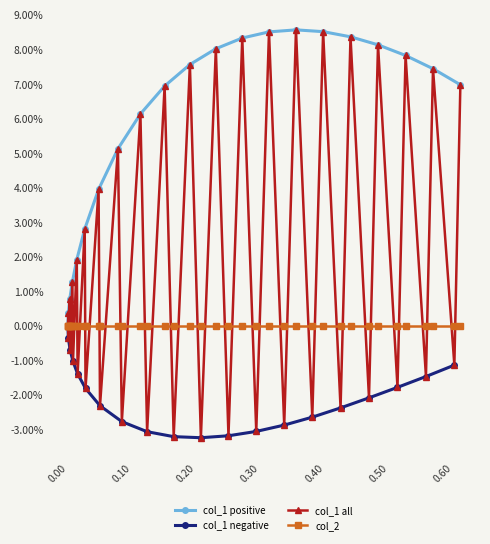

What is the value of the 24th point from the left?

0.1